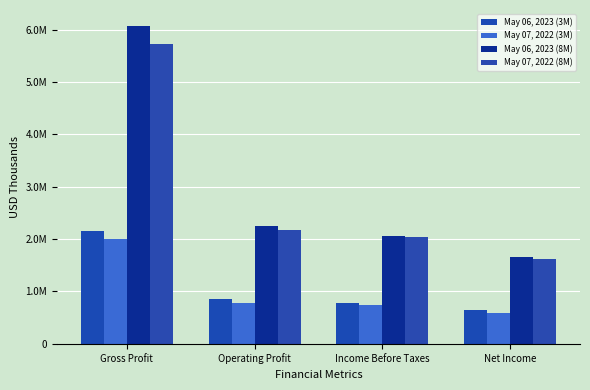

List the series in order of their peak value, lowest first.

May 07, 2022 (3M), May 06, 2023 (3M), May 07, 2022 (8M), May 06, 2023 (8M)